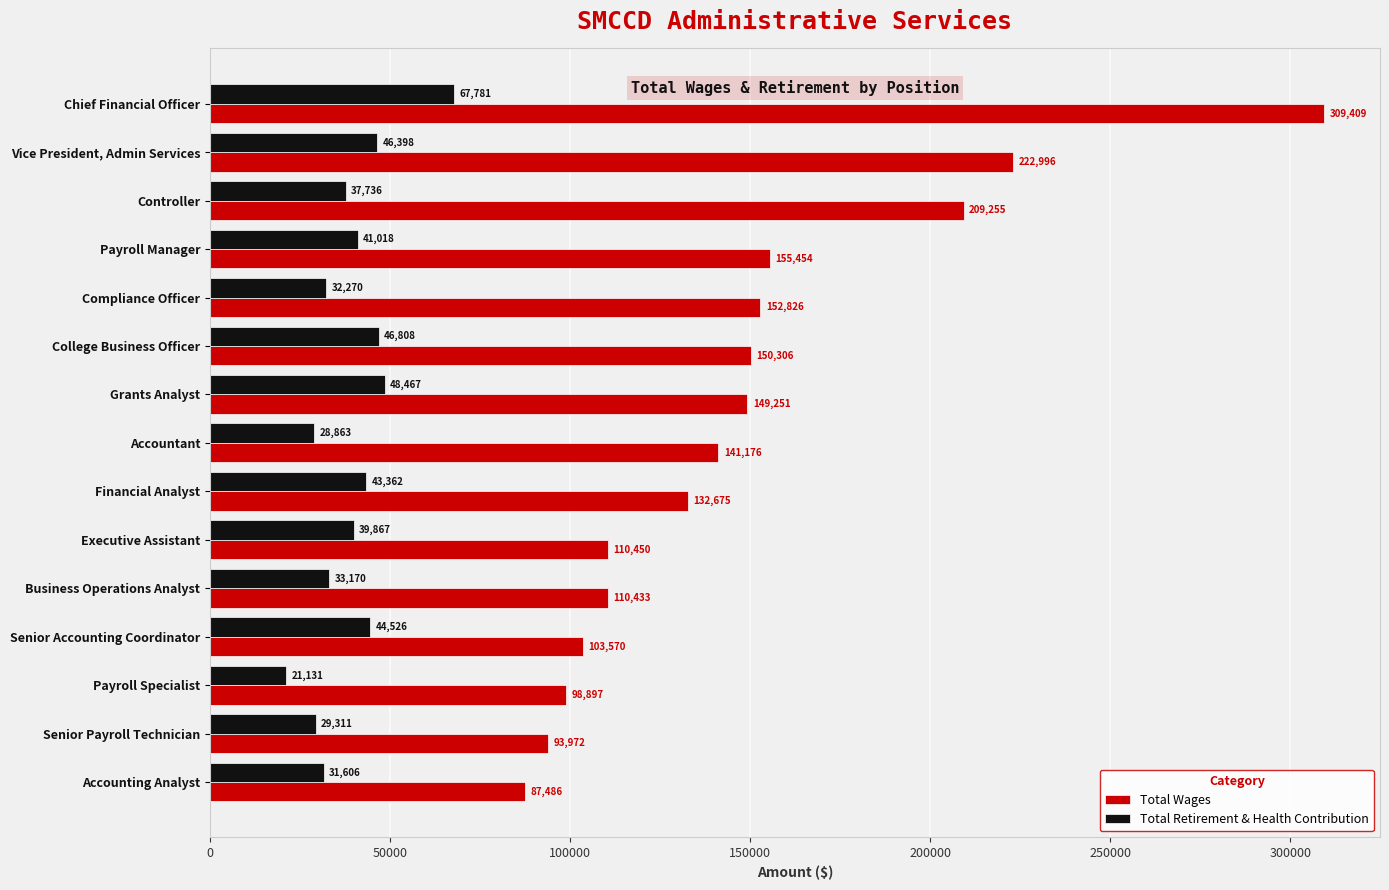

What is the difference between the second highest and minimum values in the Total Retirement & Health Contribution series?

27336